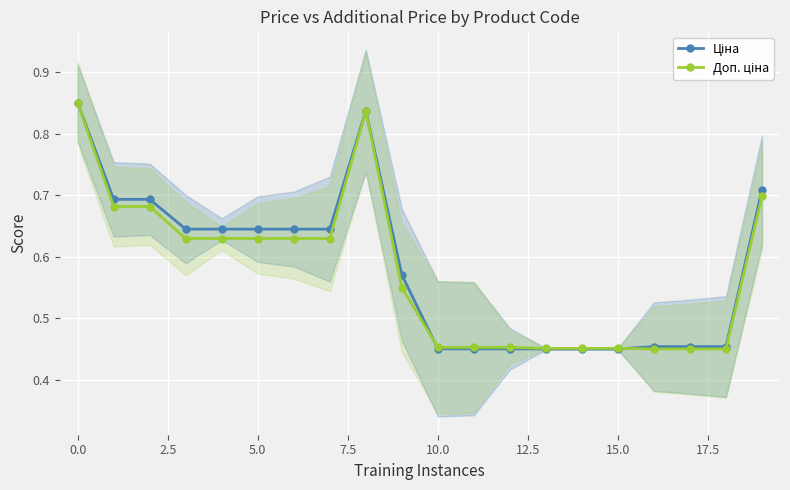

Where is Ціна nearest to the value 0?

13